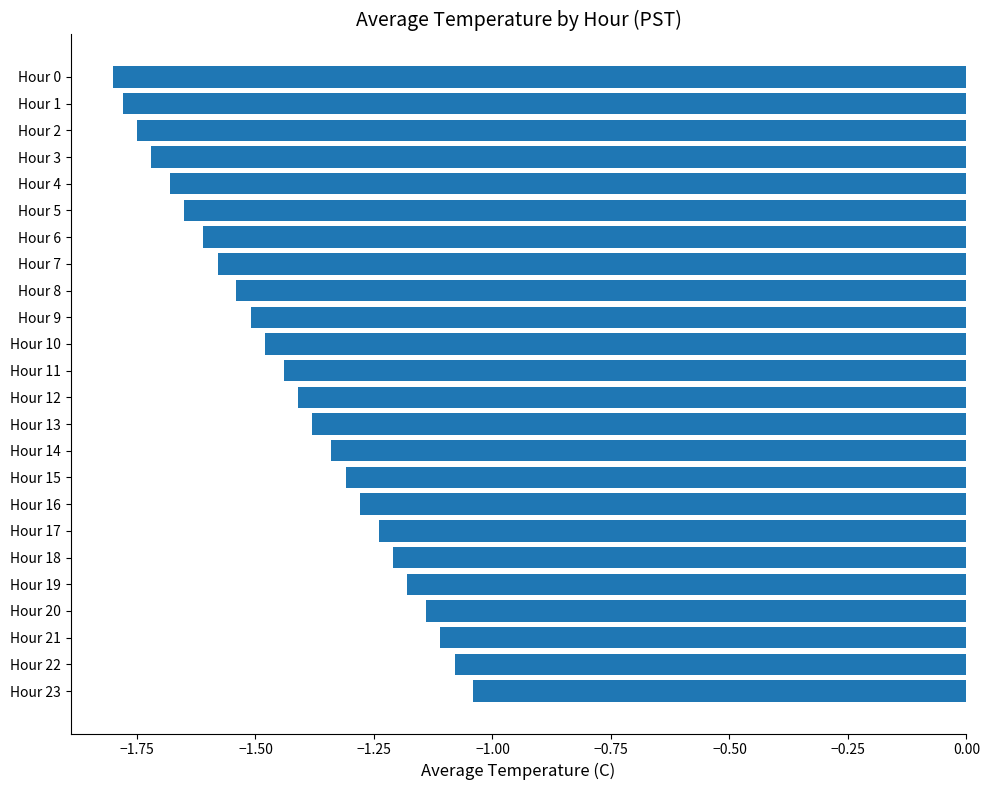

Where is the data nearest to the value -1?

Hour 23